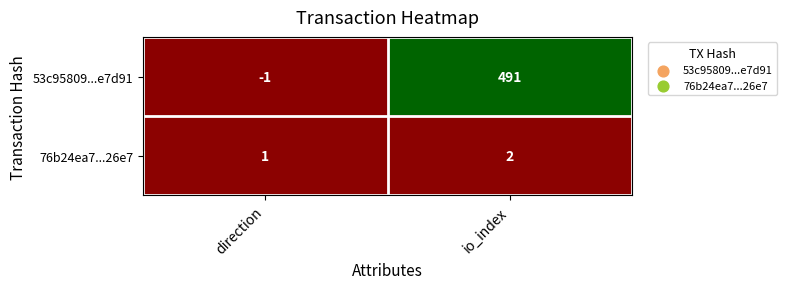

The value of 53c95809...e7d91 at io_index is 491. True or false?

True